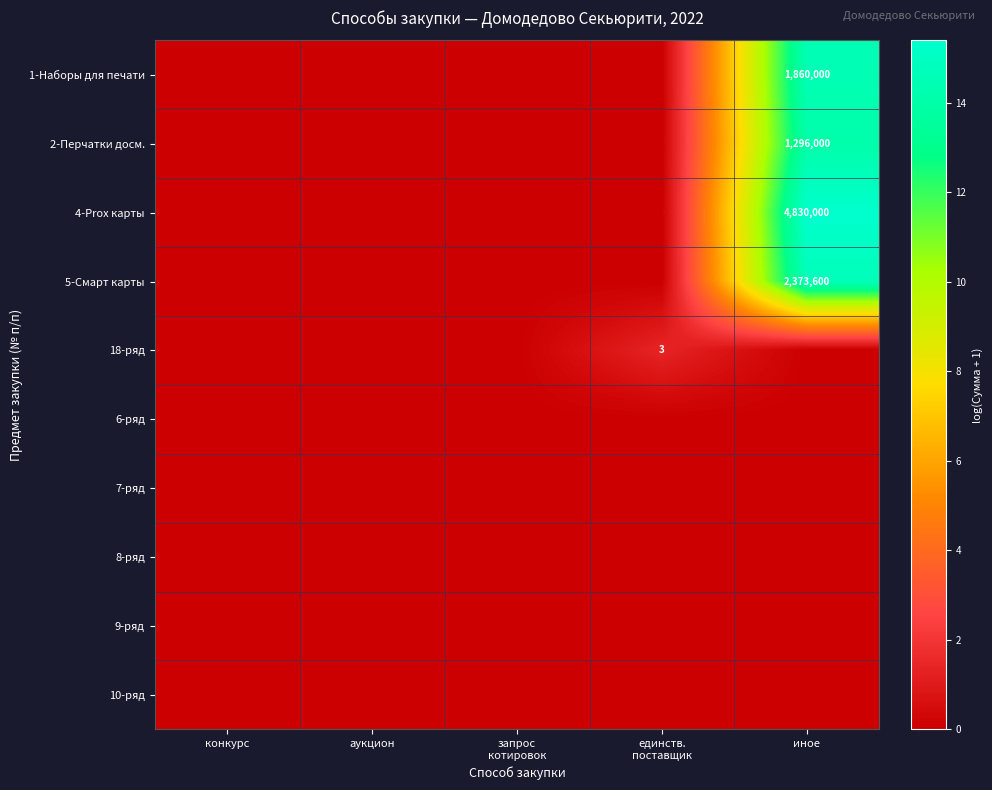

Which label corresponds to the smallest value in the chart?

конкурс